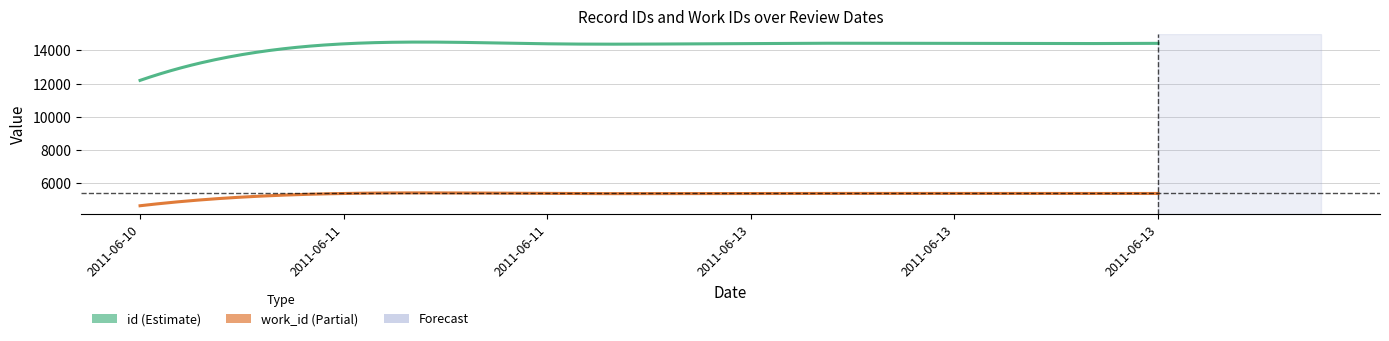

Reading right to left, extract all data points from this chart.

id: 2011-06-13=14427	2011-06-13=14423	2011-06-13=14420	2011-06-11=14399	2011-06-11=14396	2011-06-10=12192
work_id: 2011-06-13=5366	2011-06-13=5366	2011-06-13=5366	2011-06-11=5366	2011-06-11=5366	2011-06-10=4626